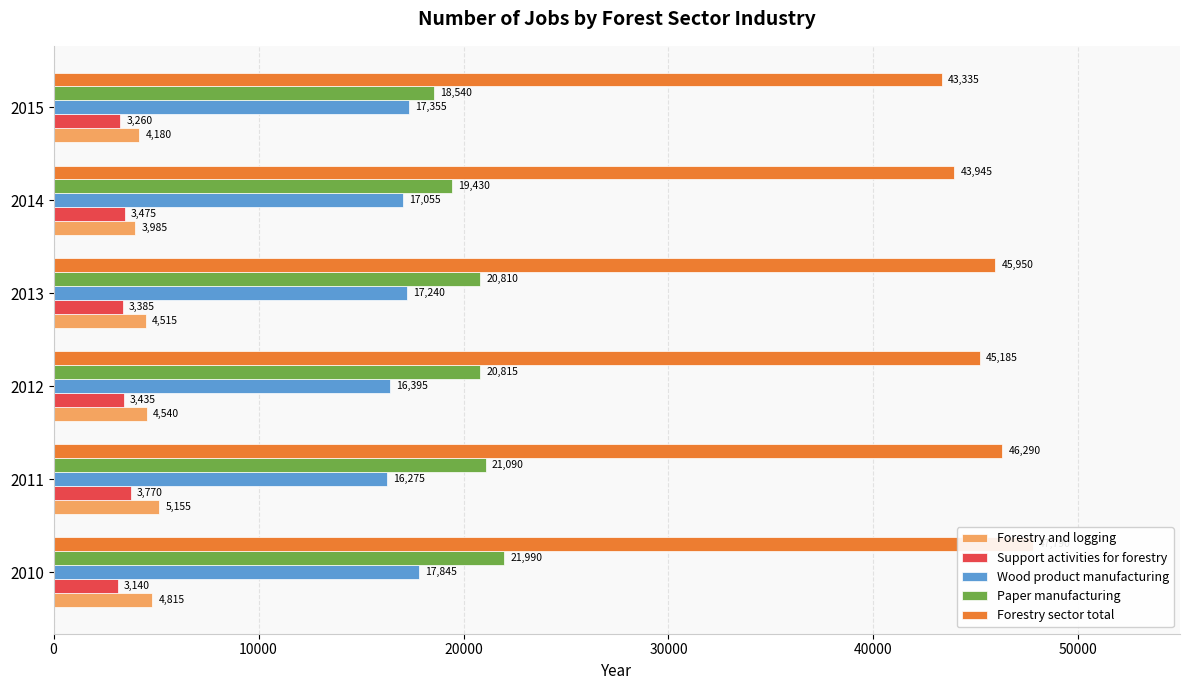

The Wood product manufacturing series shows 9005 at 2015. True or false?

False